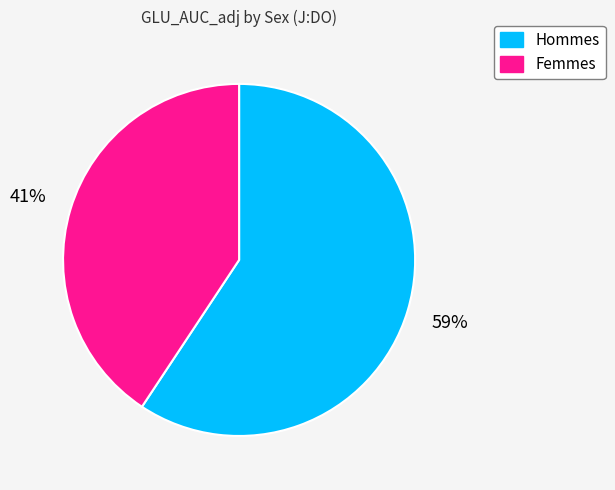

To the nearest percent, what is the average slice percentage?

50%